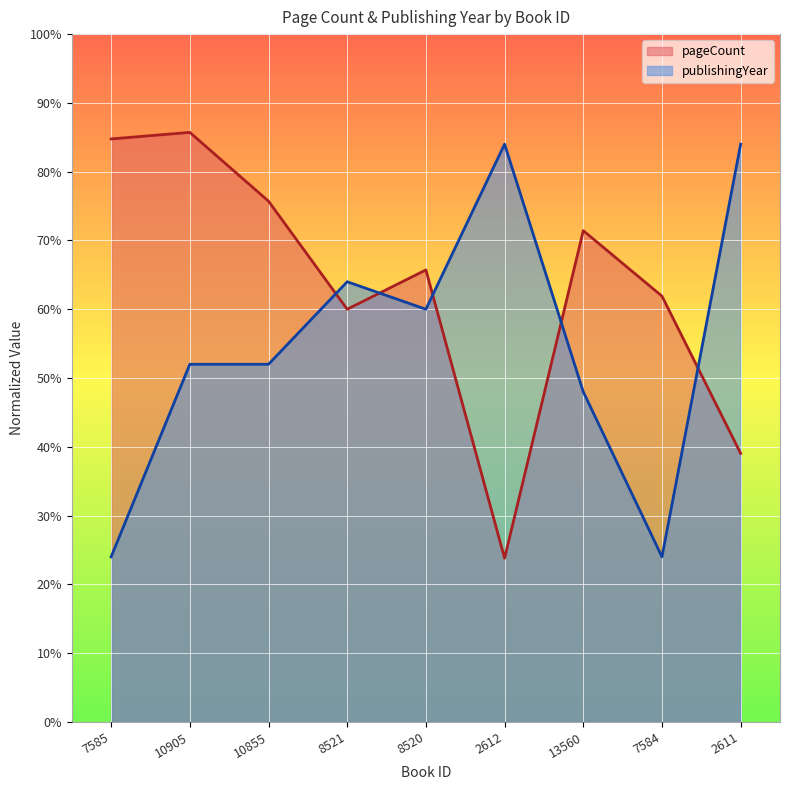

Which has a higher value, 10905 or 7585?

10905